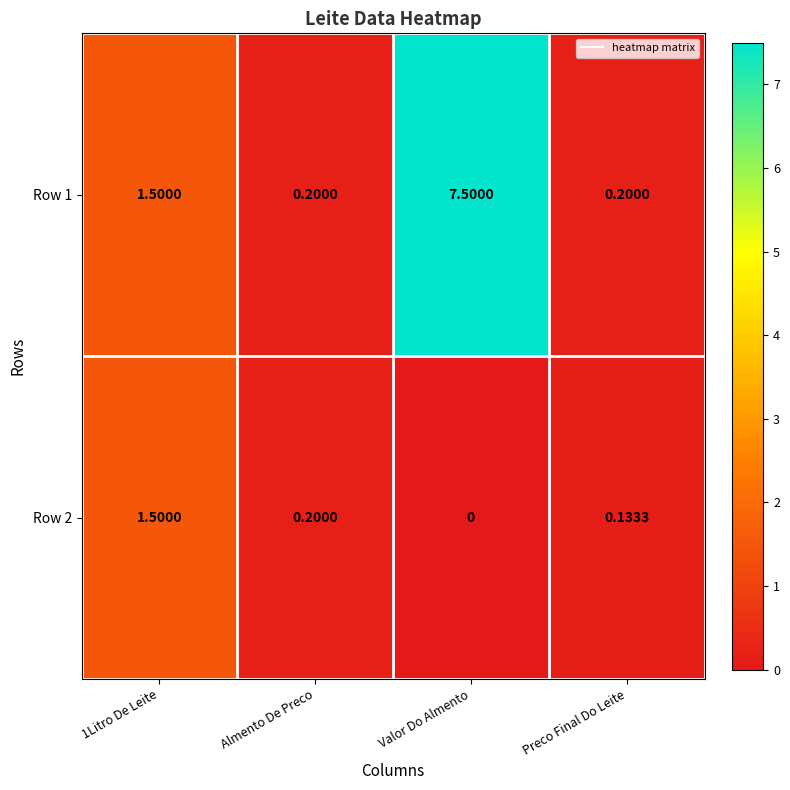

What is the total value across all series at Preco Final Do Leite?

0.3